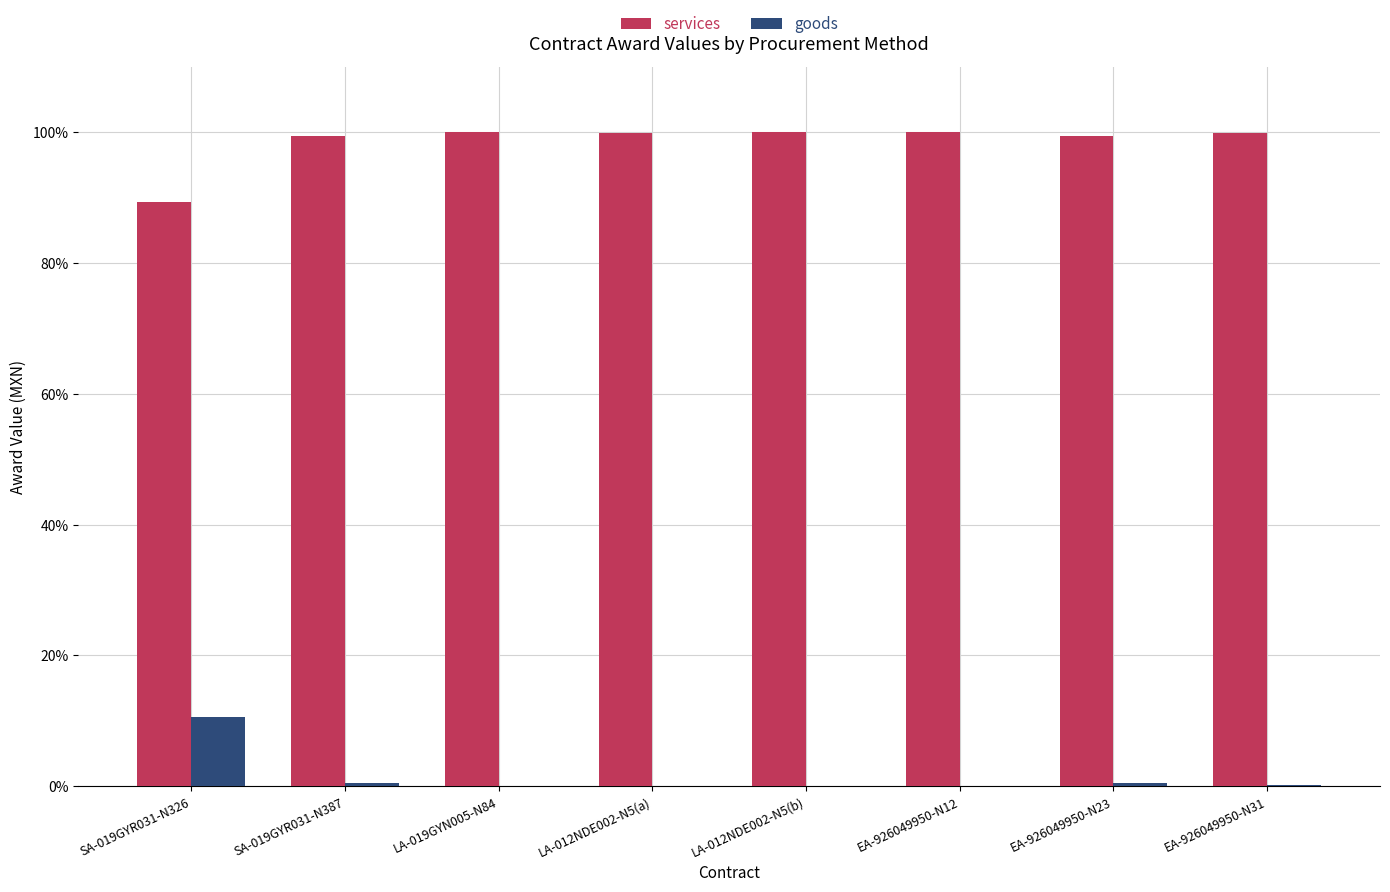

Is the value of services at SA-019GYR031-N387 greater than the value of goods at SA-019GYR031-N387?

Yes